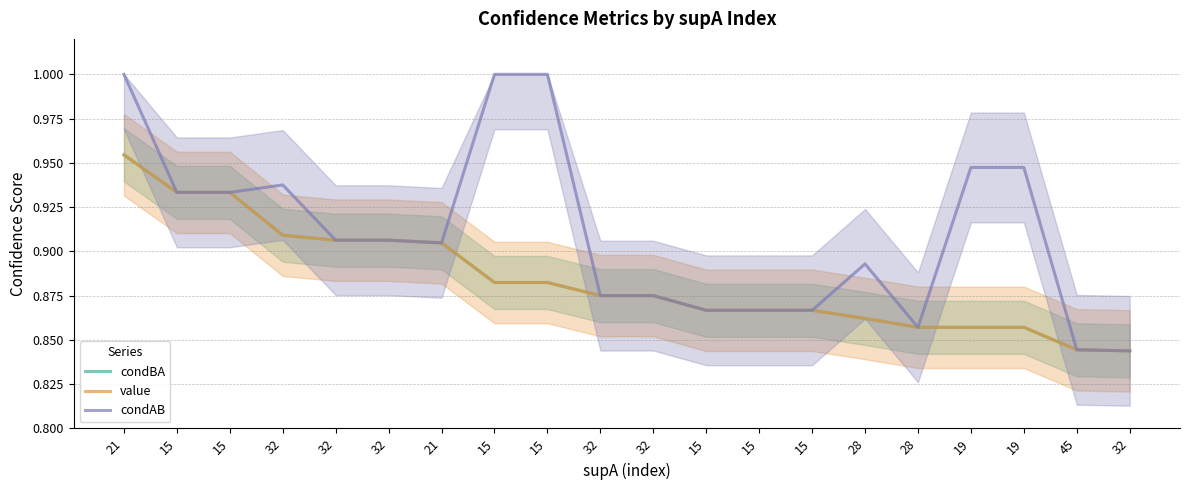

Rank the series by their maximum value, from lowest to highest.

condBA, value, condAB